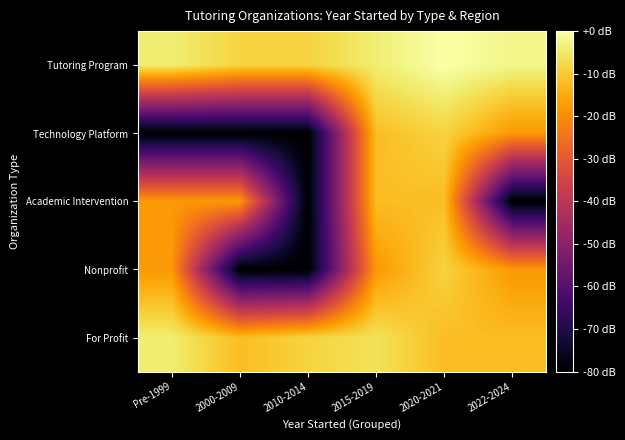

At which category is the sum across all series the highest?

2020-2021